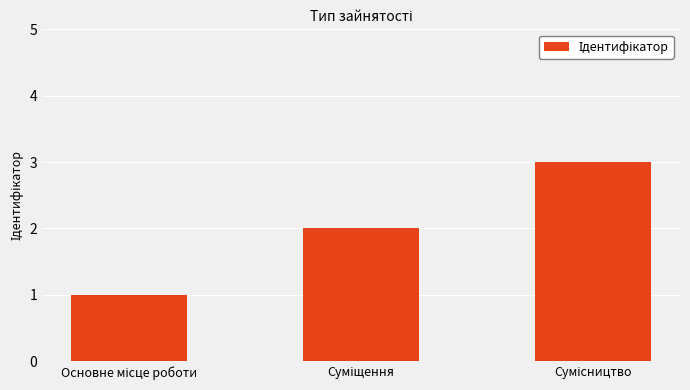

How many categories are shown in the chart?

3